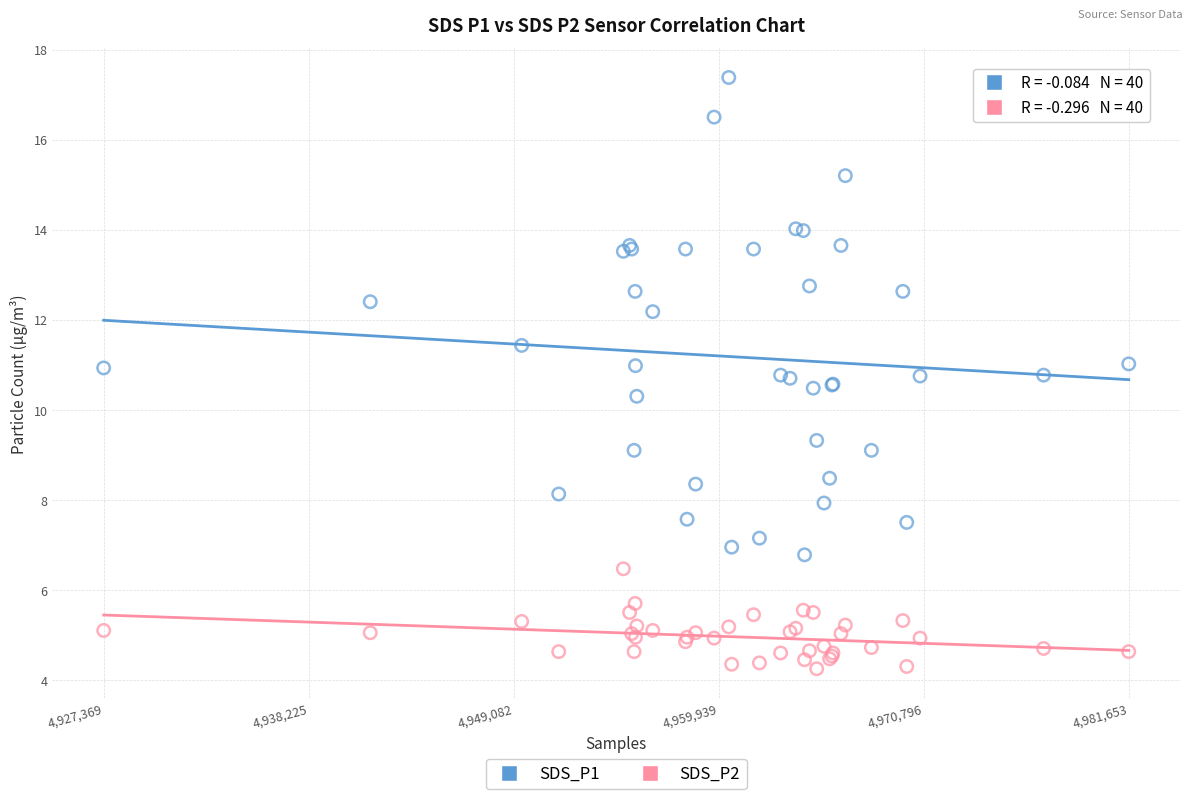

What are all the series names shown in the legend?

SDS_P1, SDS_P2